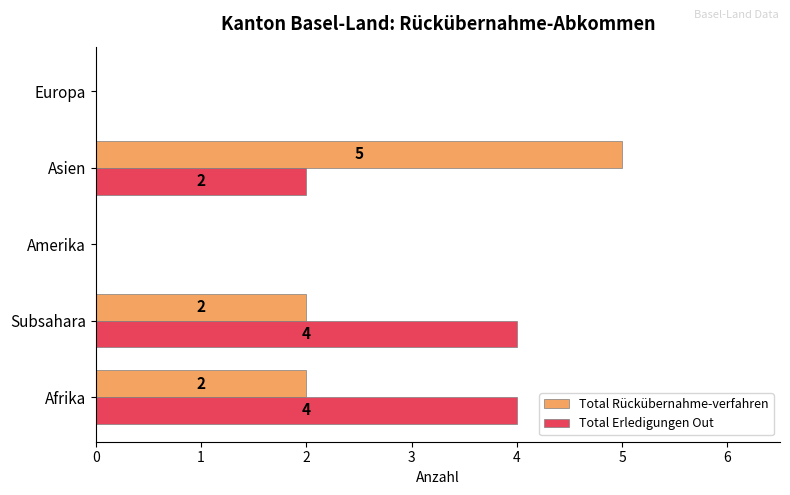

Which series has the largest total across all categories?

Total Erledigungen Out